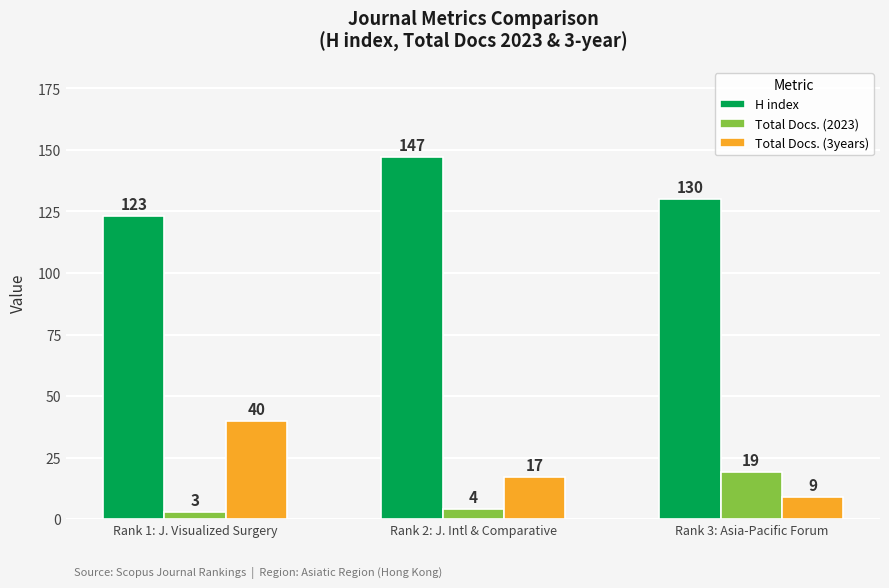

Where is Total Docs. (2023) nearest to the value 11?

Rank 2: J. Intl & Comparative